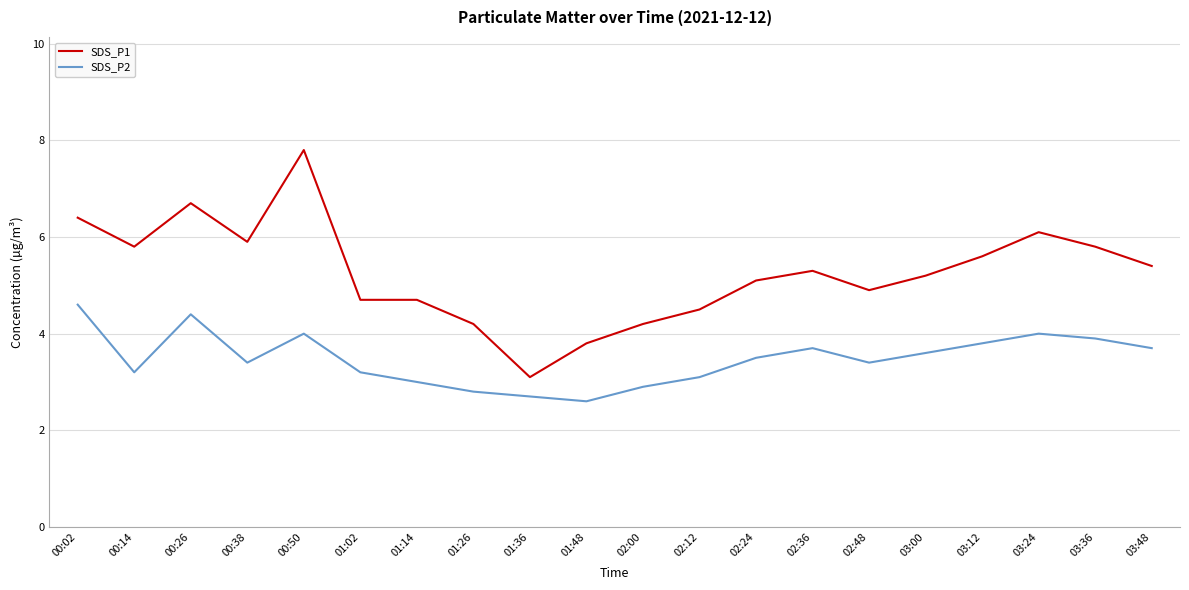

True or false: SDS_P2 and SDS_P1 cross at least once.

False